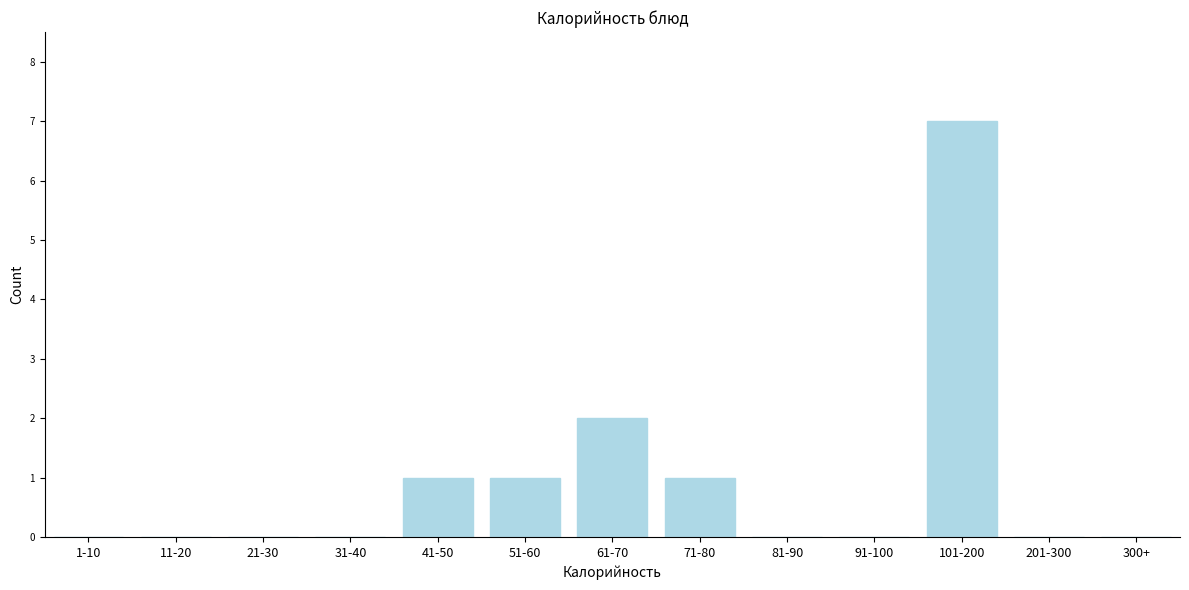

Reading left to right, list all the values displayed in this chart.

1-10=0	11-20=0	21-30=0	31-40=0	41-50=1	51-60=1	61-70=2	71-80=1	81-90=0	91-100=0	101-200=7	201-300=0	300+=0